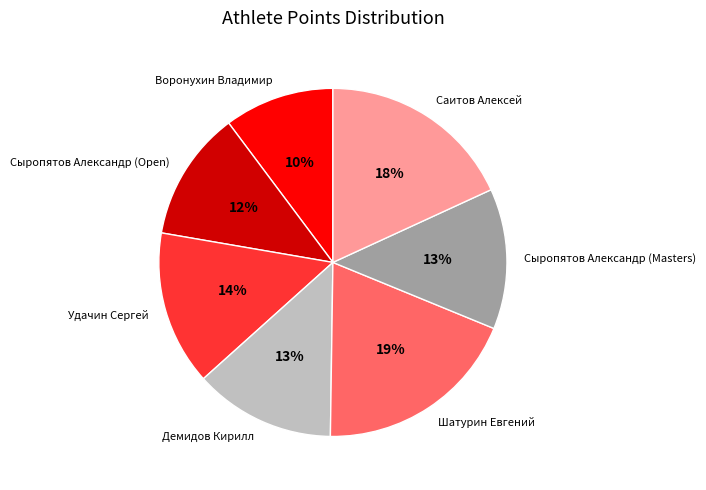

What percentage is the Саитов Алексей slice, to the nearest percent?

18%